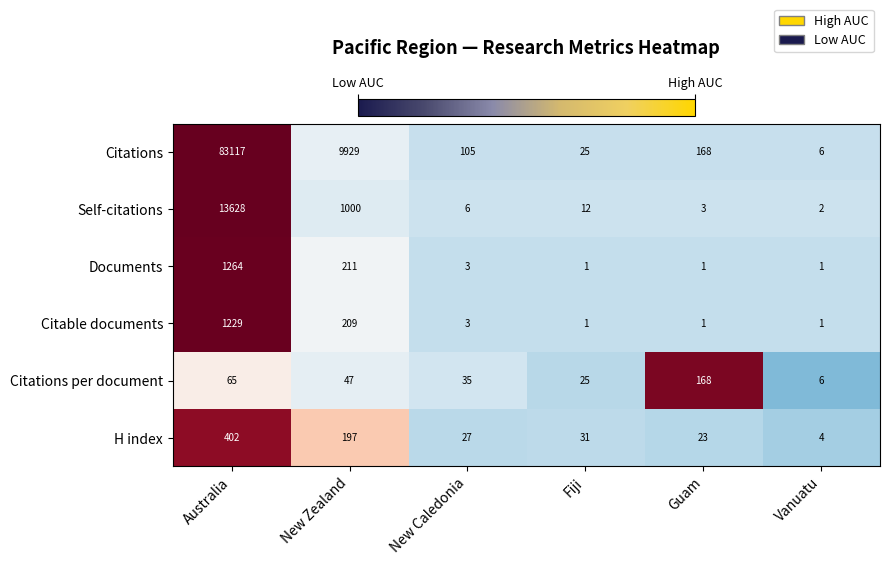

At which label is H index closest to 203?

New Zealand